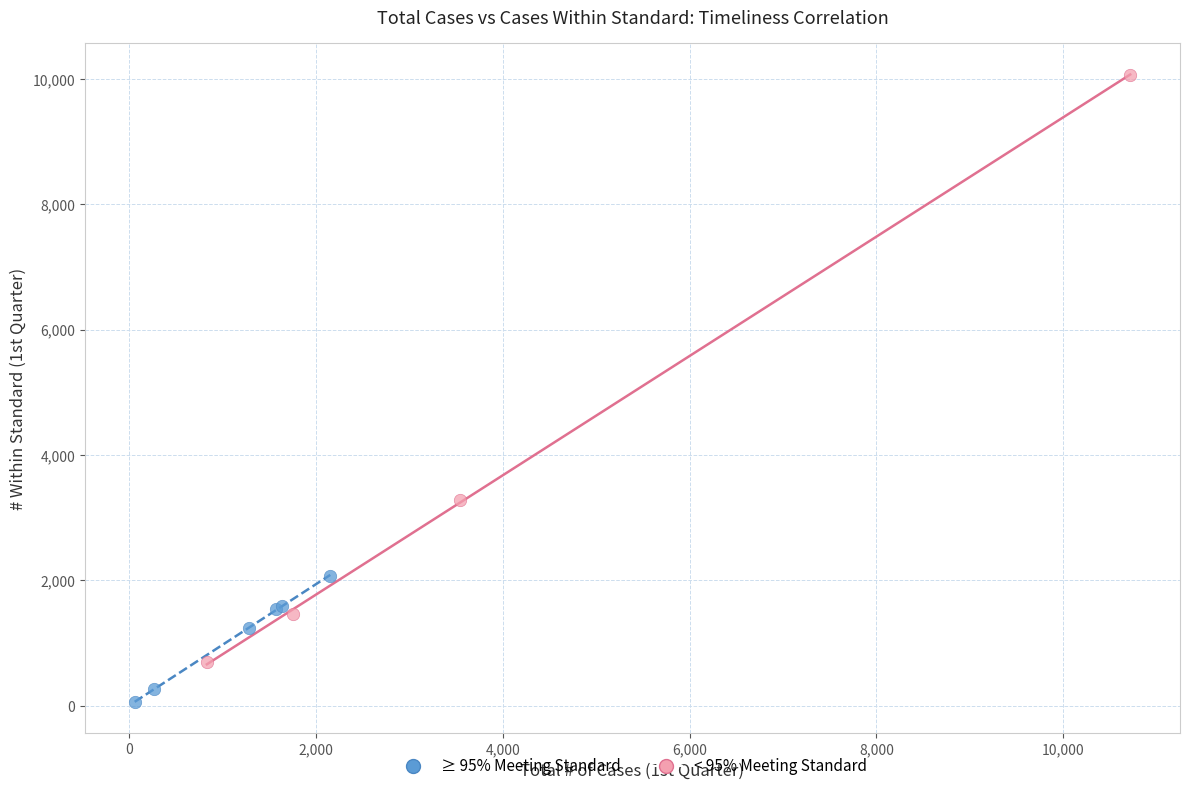

Which series contains the lowest Y value?

≥ 95% Meeting Standard